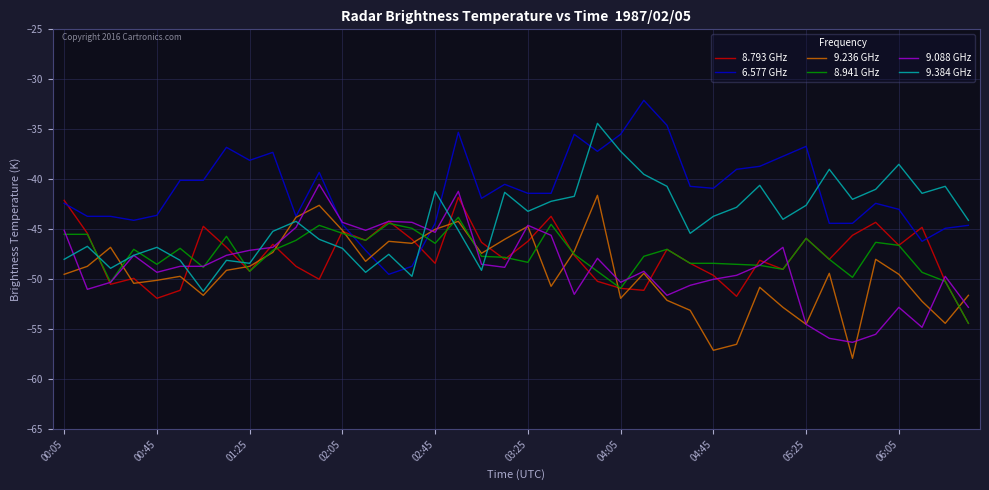

Which series ends up on top after the final intersection of 8.941 GHz and 6.577 GHz?

6.577 GHz